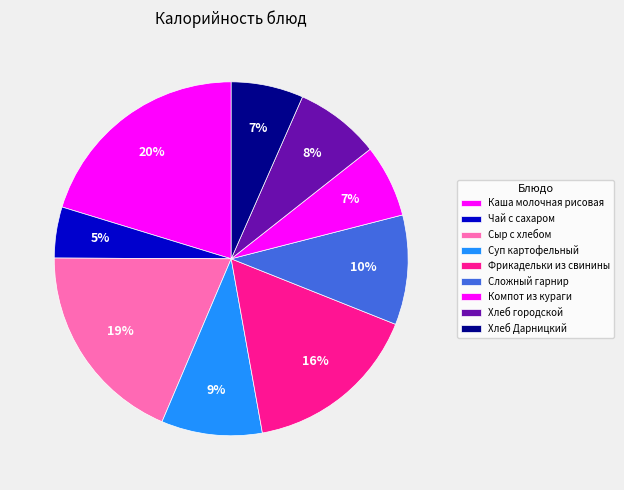

To the nearest percent, what portion does Сыр с хлебом represent?

19%